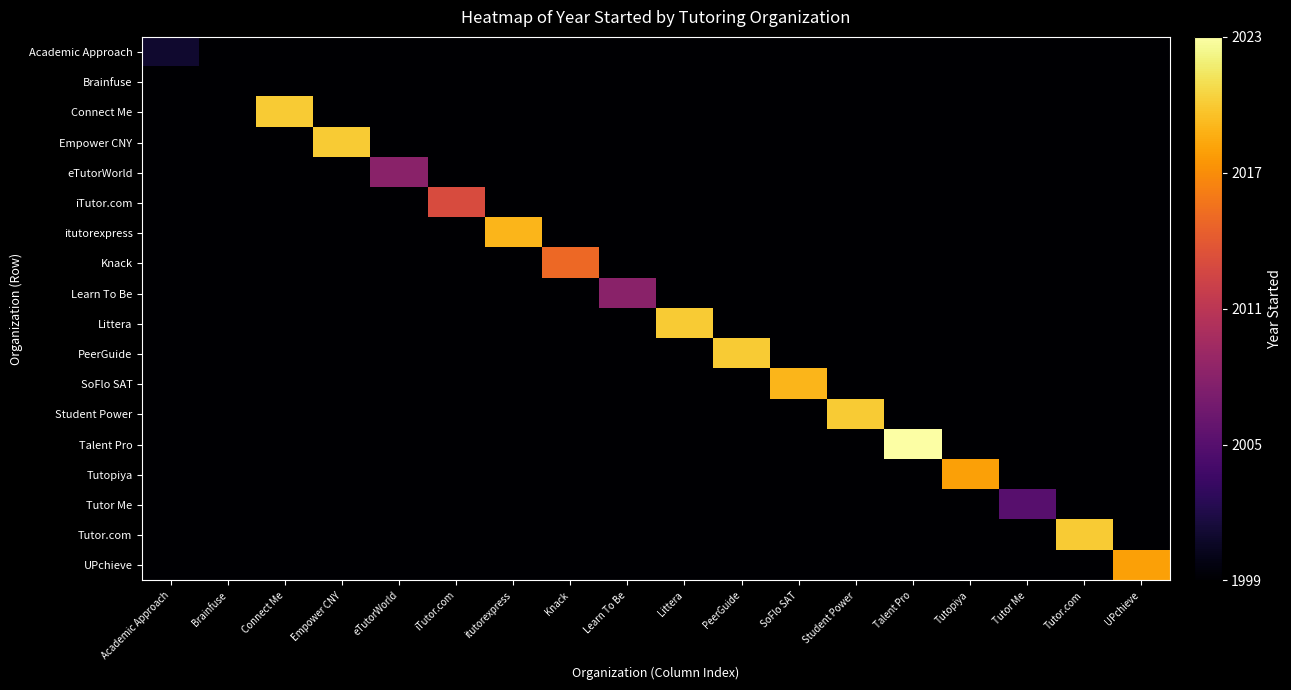

Rank the series at itutorexpress from highest to lowest value.

itutorexpress, Academic Approach, Brainfuse, Connect Me, Empower CNY, eTutorWorld, iTutor.com, Knack, Learn To Be, Littera, PeerGuide, SoFlo SAT, Student Power, Talent Pro, Tutopiya, Tutor Me, Tutor.com, UPchieve